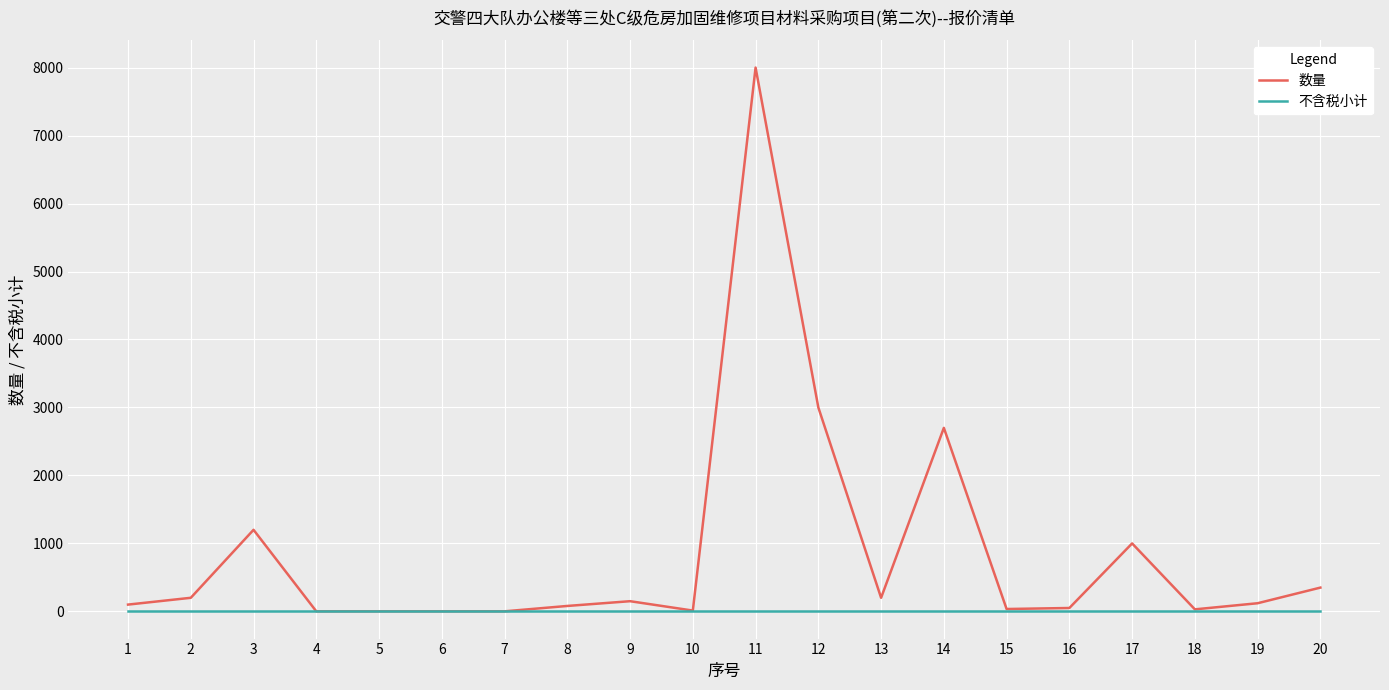

Which series has the largest range (max minus min)?

数量